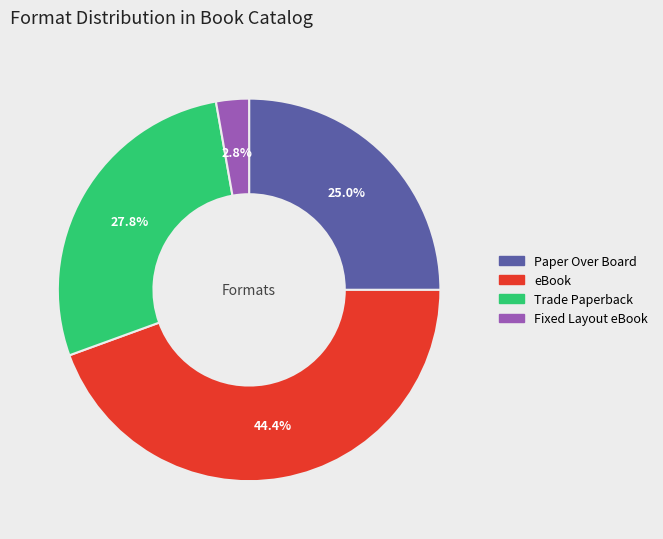

To the nearest percent, what percentage of the pie is eBook?

44%